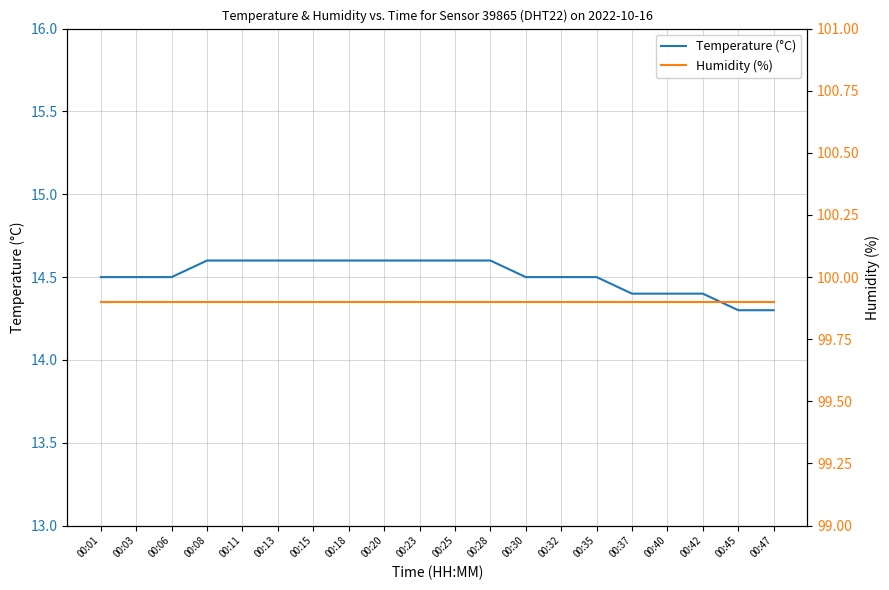

Is it true that Temperature (°C) equals 14.6 at 00:13?

True